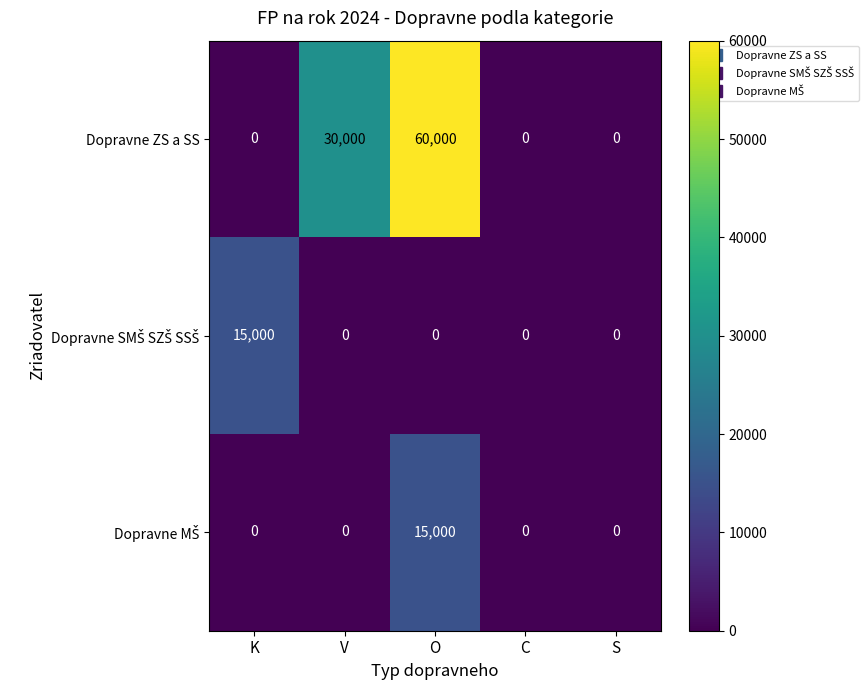

At which category is the sum across all series the highest?

O